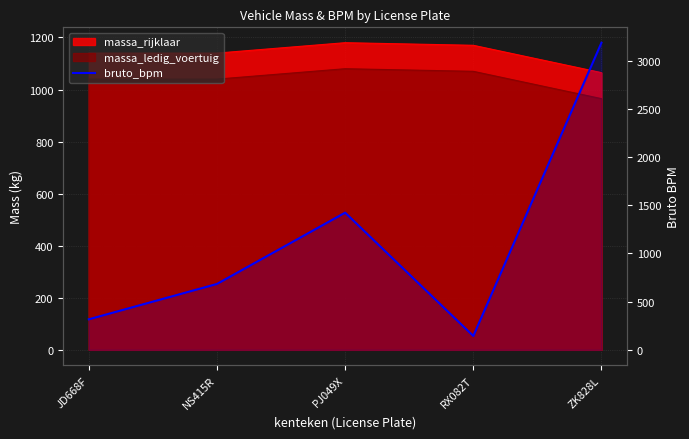

At which label does the data first exceed 684?

PJ049X